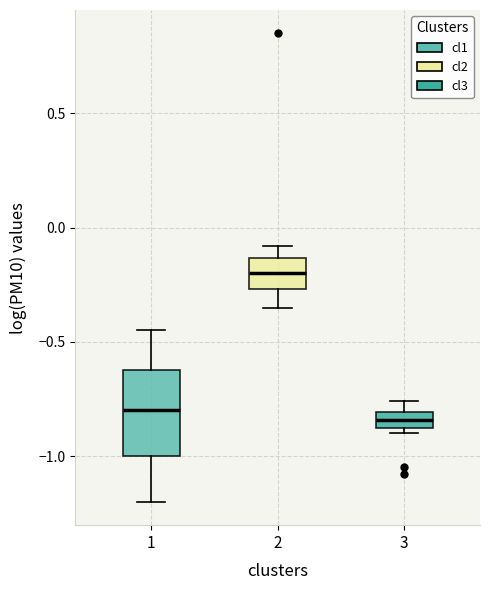

Comparing the boxes themselves (not the whiskers), which one is the tallest?

1